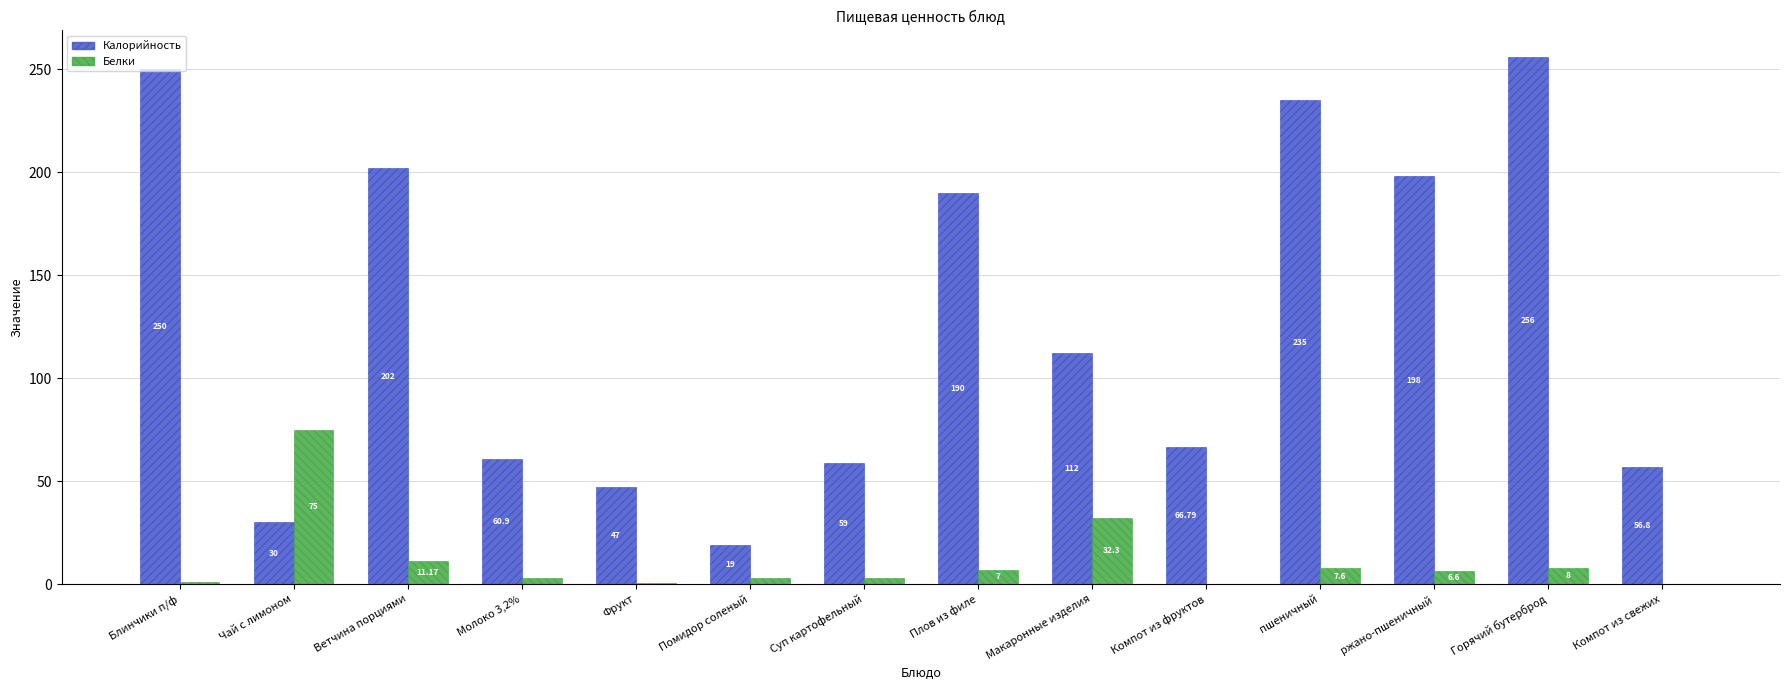

What is the sum of all Белки values?

158.5